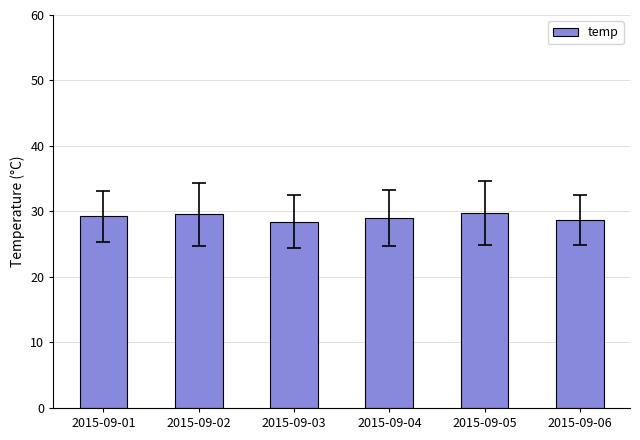

What is the maximum value shown in the chart?

29.7